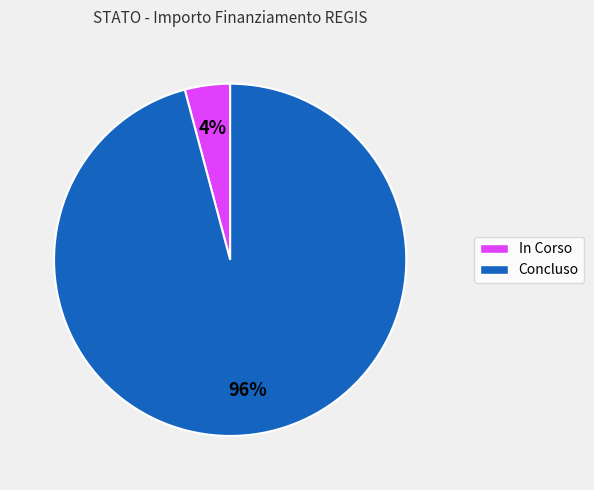

Is the sum of In Corso and Concluso greater than half?

Yes